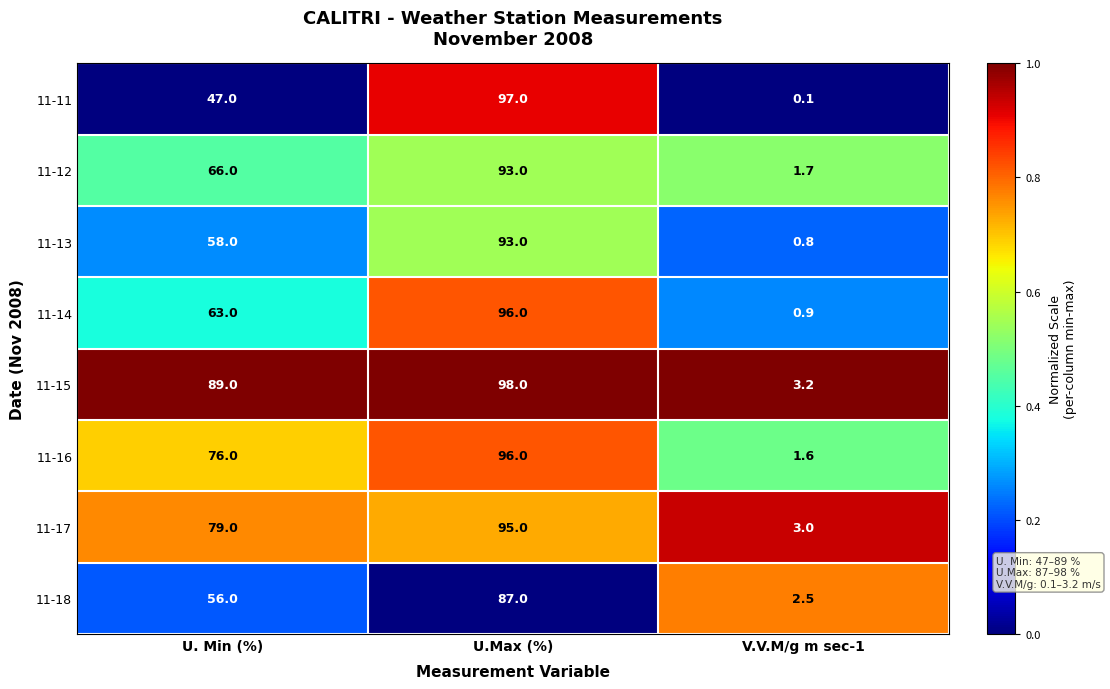

List the labels in order of 11-16 value, smallest first.

V.V.M/g m sec-1, U. Min (%), U.Max (%)